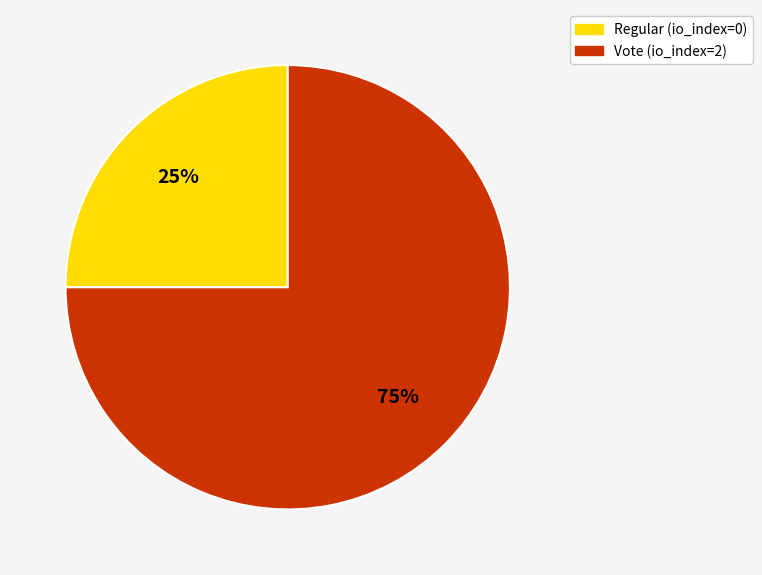

To the nearest percent, what percentage of the pie is Vote (io_index=2)?

75%